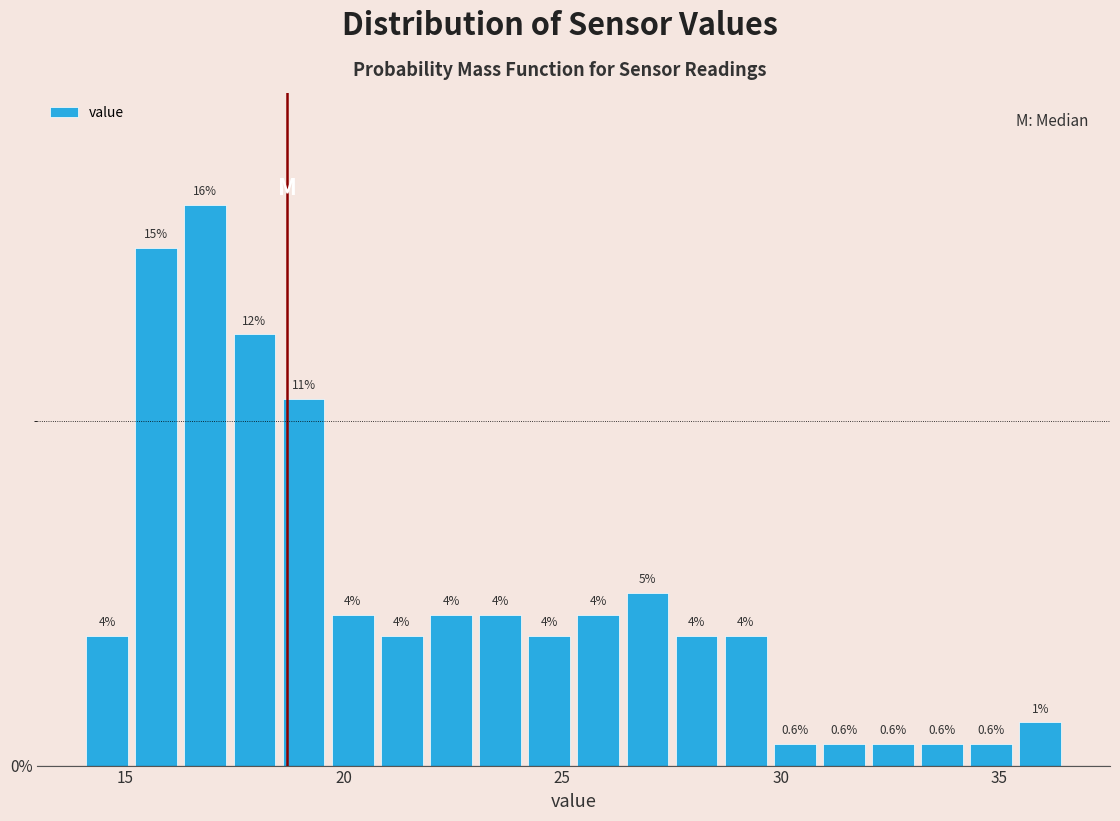

Read against the x-axis, roughly where is the centre of the tallest bar?

17.0